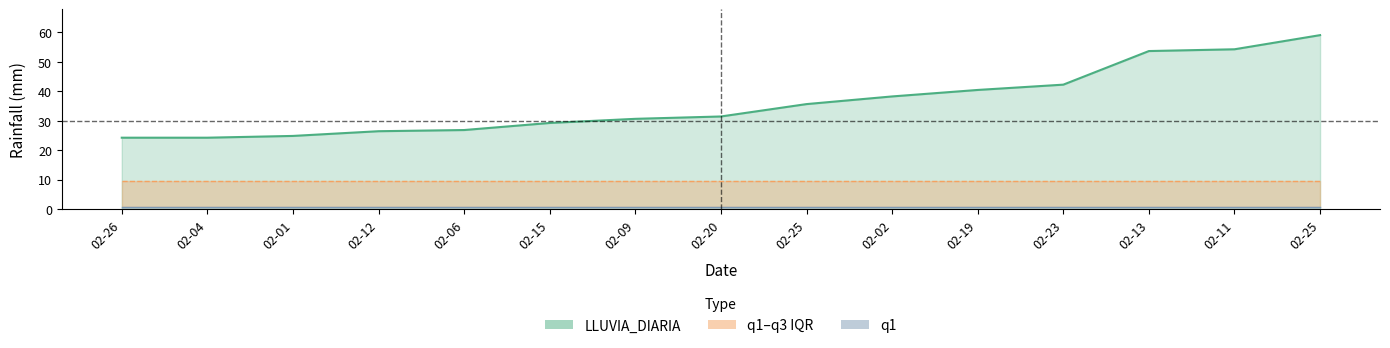

True or false: LLUVIA_DIARIA has more than 0 points higher than both neighbors.

False